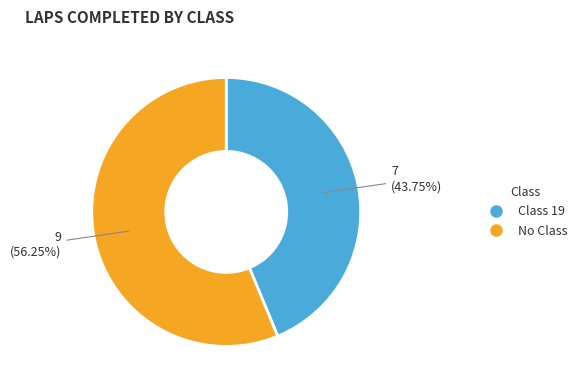

Does any single category account for the majority?

Yes